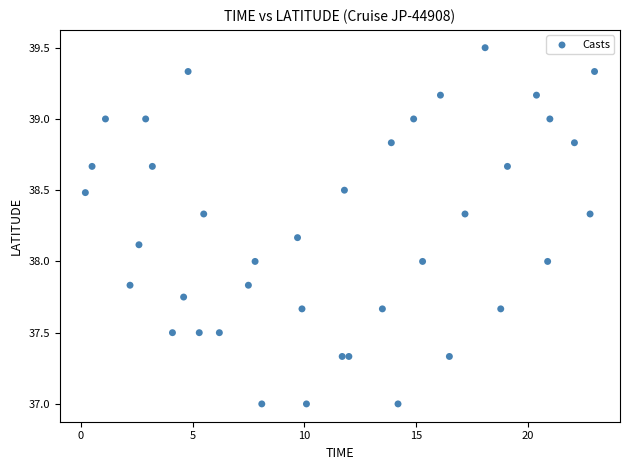

What is the range of X values (max minus min)?

22.8